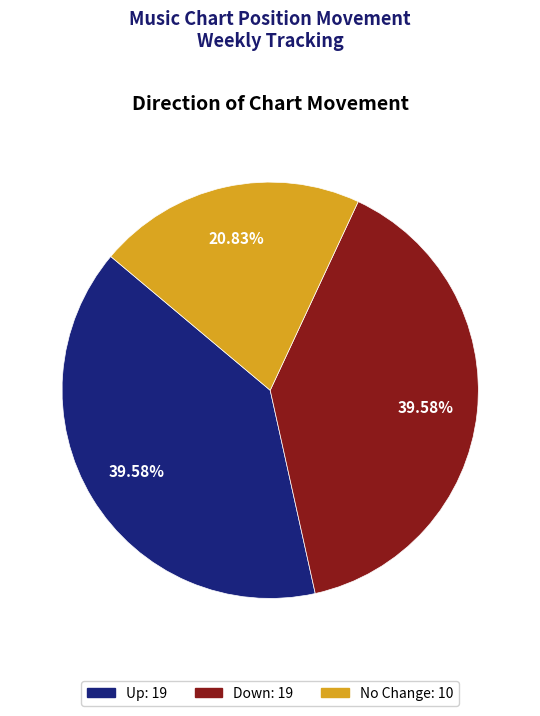

Is there any slice that represents more than half of the pie?

No